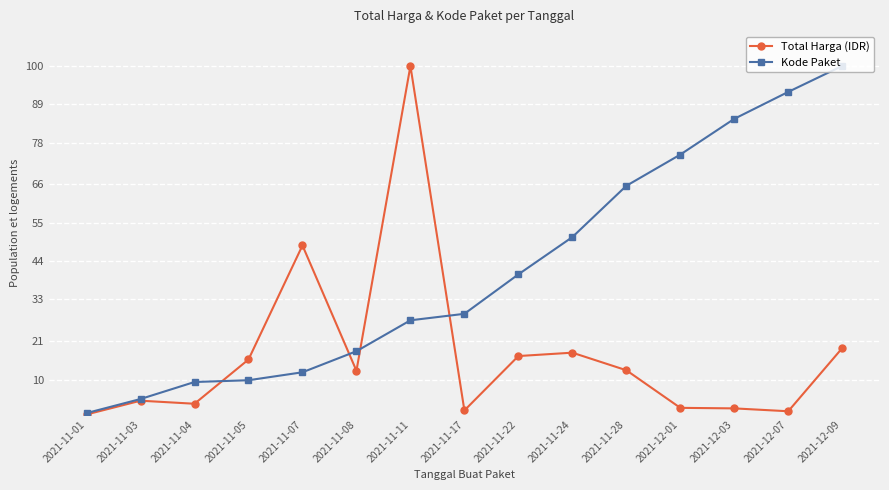

What value does the Kode Paket series have at 2021-11-03?

4.4